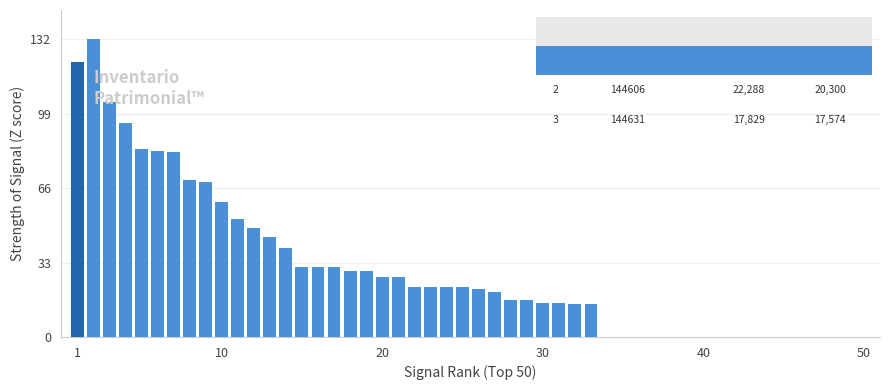

How many bars are there in total?

33